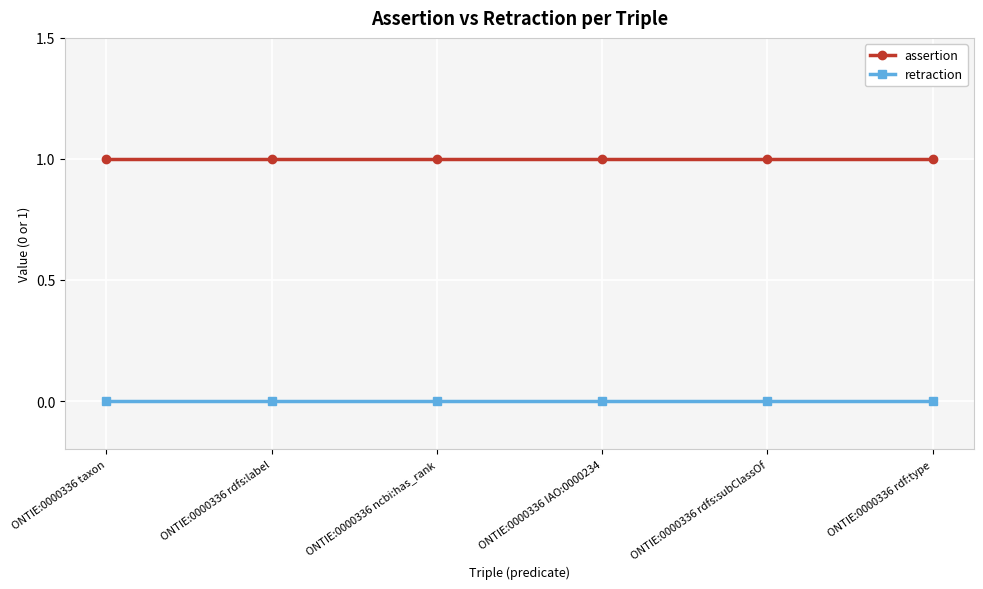

The value of assertion at ONTIE:0000336 rdfs:subClassOf is 2. True or false?

False